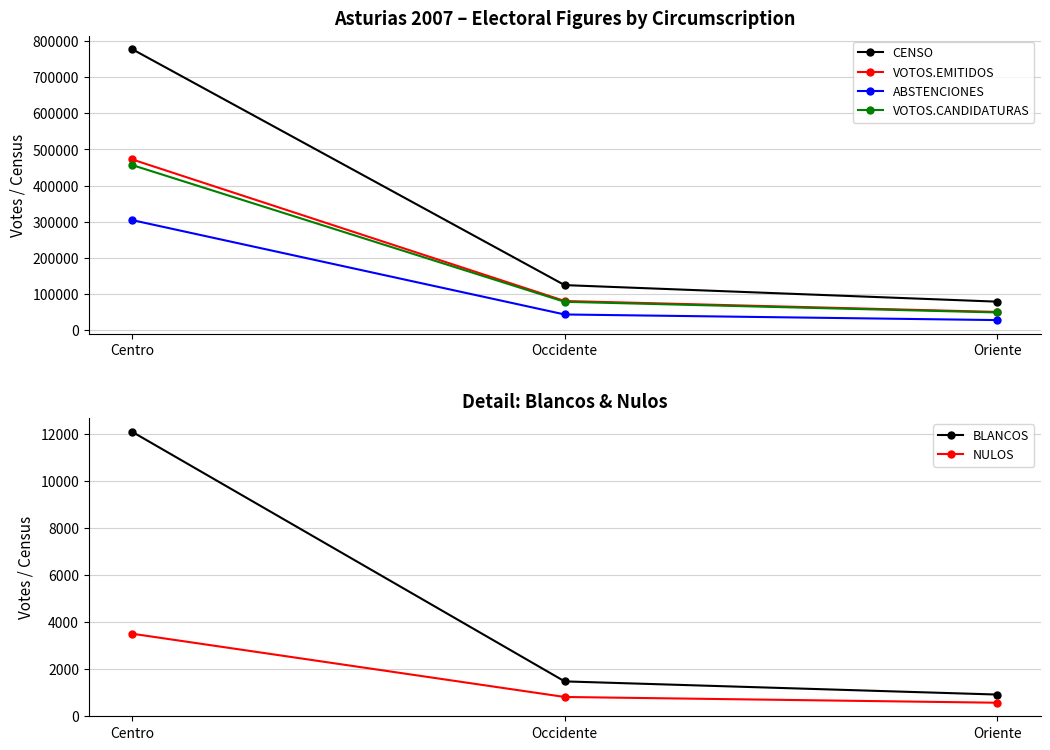

What are all the series names shown in the legend?

CENSO, VOTOS.EMITIDOS, ABSTENCIONES, VOTOS.CANDIDATURAS, BLANCOS, NULOS